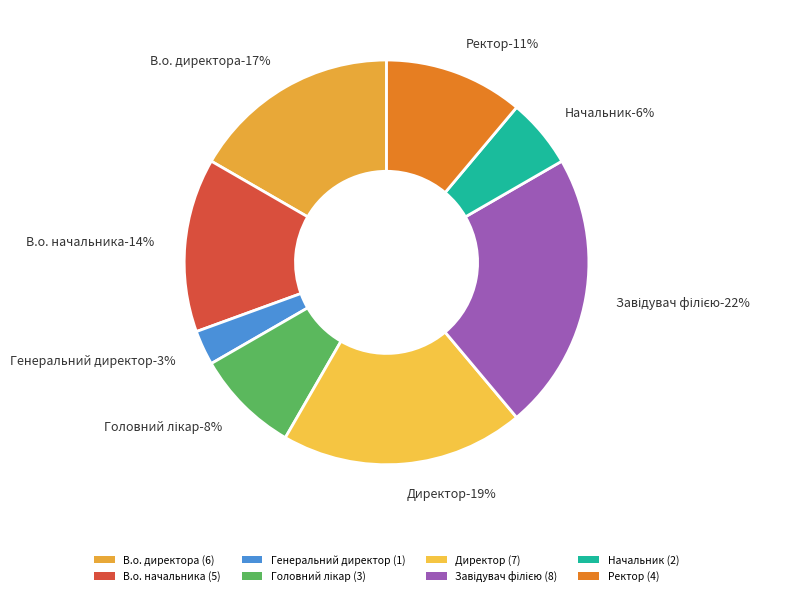

True or false: В.о. начальника accounts for 14% of the total.

True